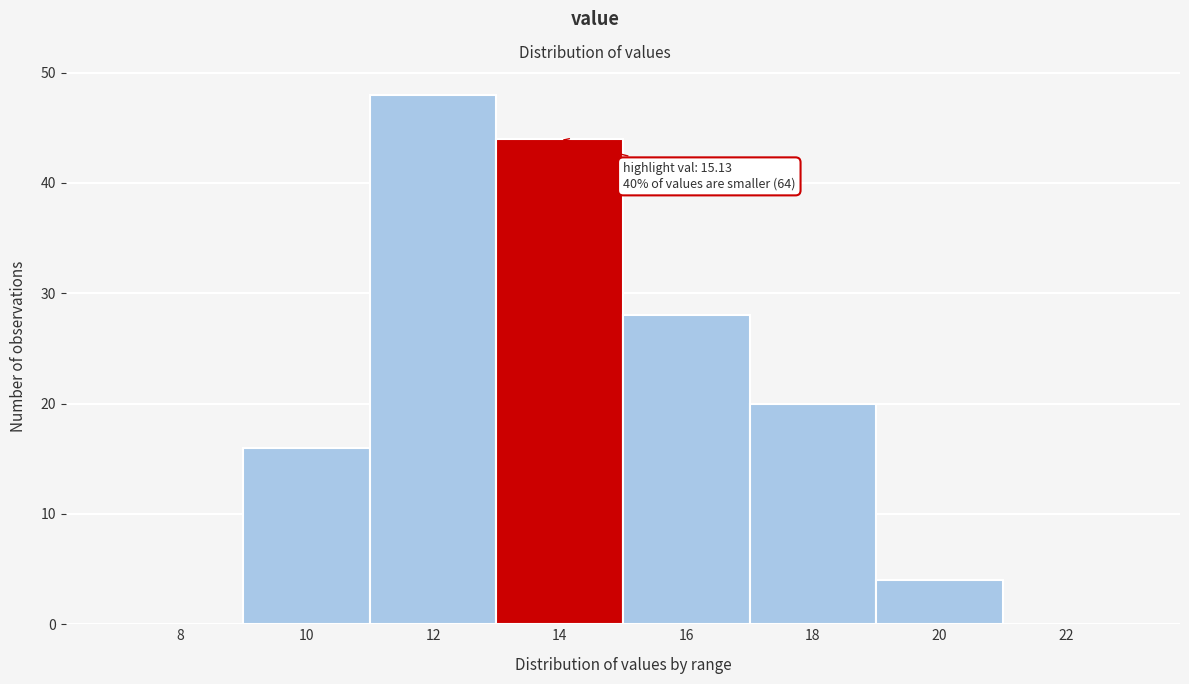

Reading left to right, what are all the values shown in this chart?

8=0	10=16	12=48	14=44	16=28	18=20	20=4	22=0